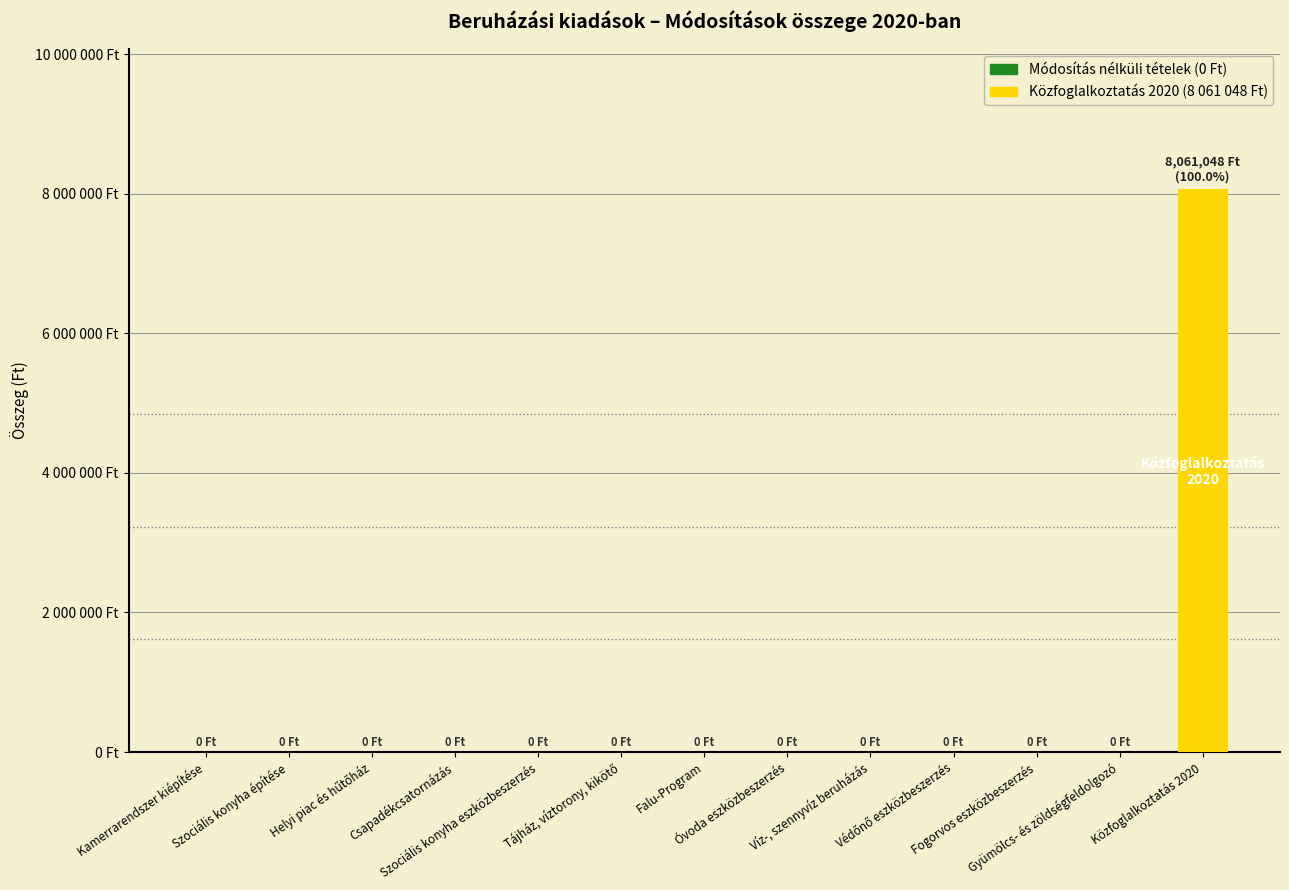

Rank the categories by value from highest to lowest.

Közfoglalkoztatás 2020, Kamerrarendszer kiépítése, Szociális konyha építése, Helyi piac és hűtőház, Csapadékcsatornázás, Szociális konyha eszközbeszerzés, Tájház, víztorony, kikötő, Falu-Program, Óvoda eszközbeszerzés, Víz-, szennyvíz beruházás, Védőnő eszközbeszerzés, Fogorvos eszközbeszerzés, Gyümölcs- és zöldségfeldolgozó